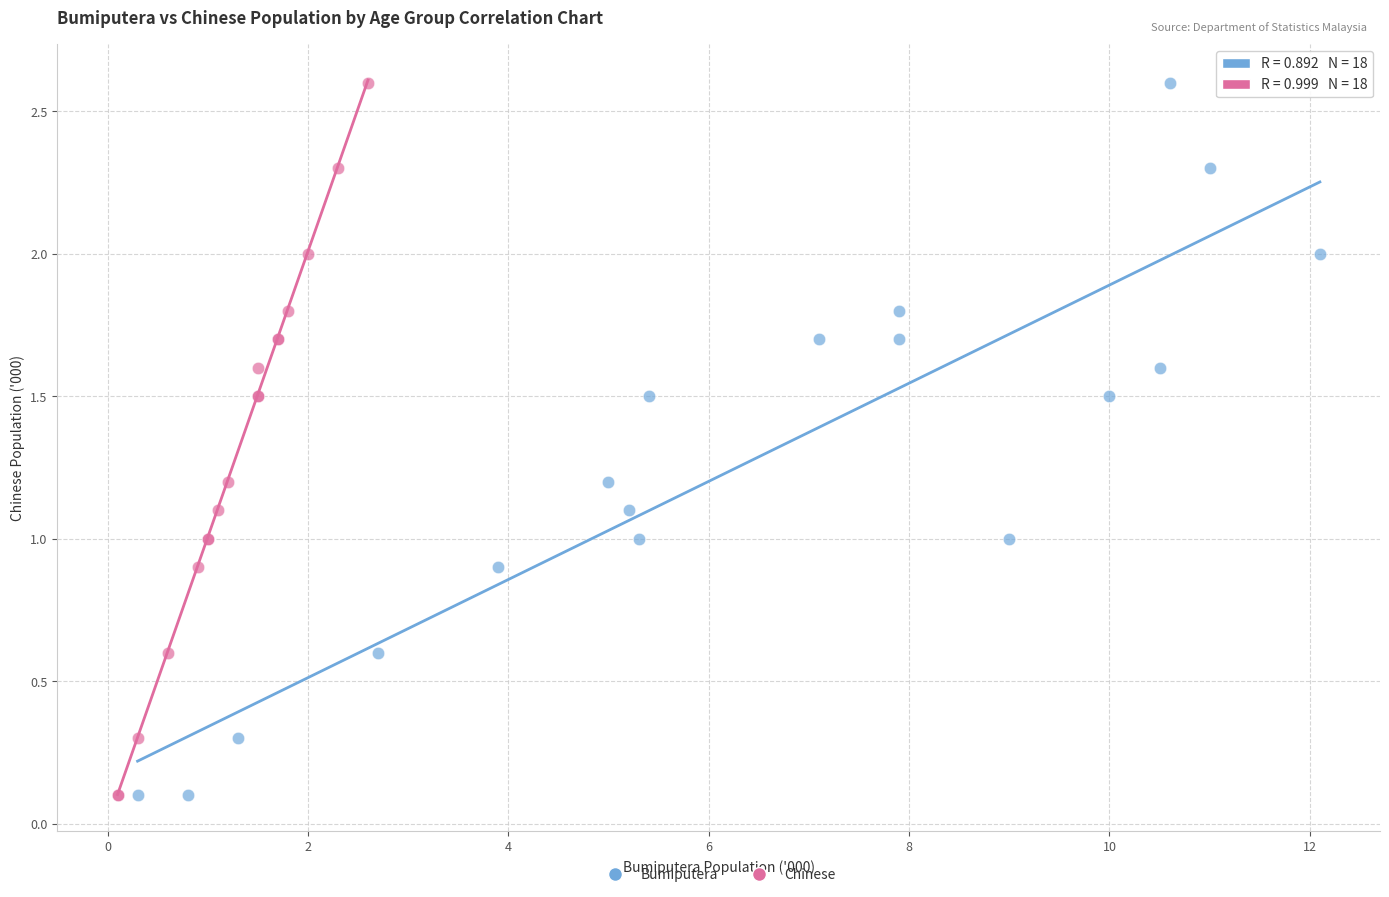

What are all the series names shown in the legend?

Bumiputera, Chinese